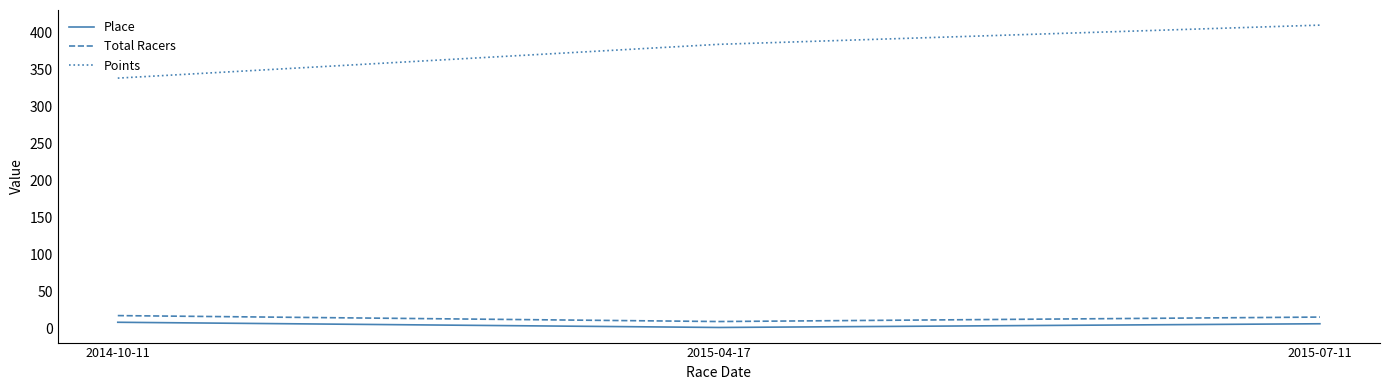

Which series has the widest spread of values?

Points